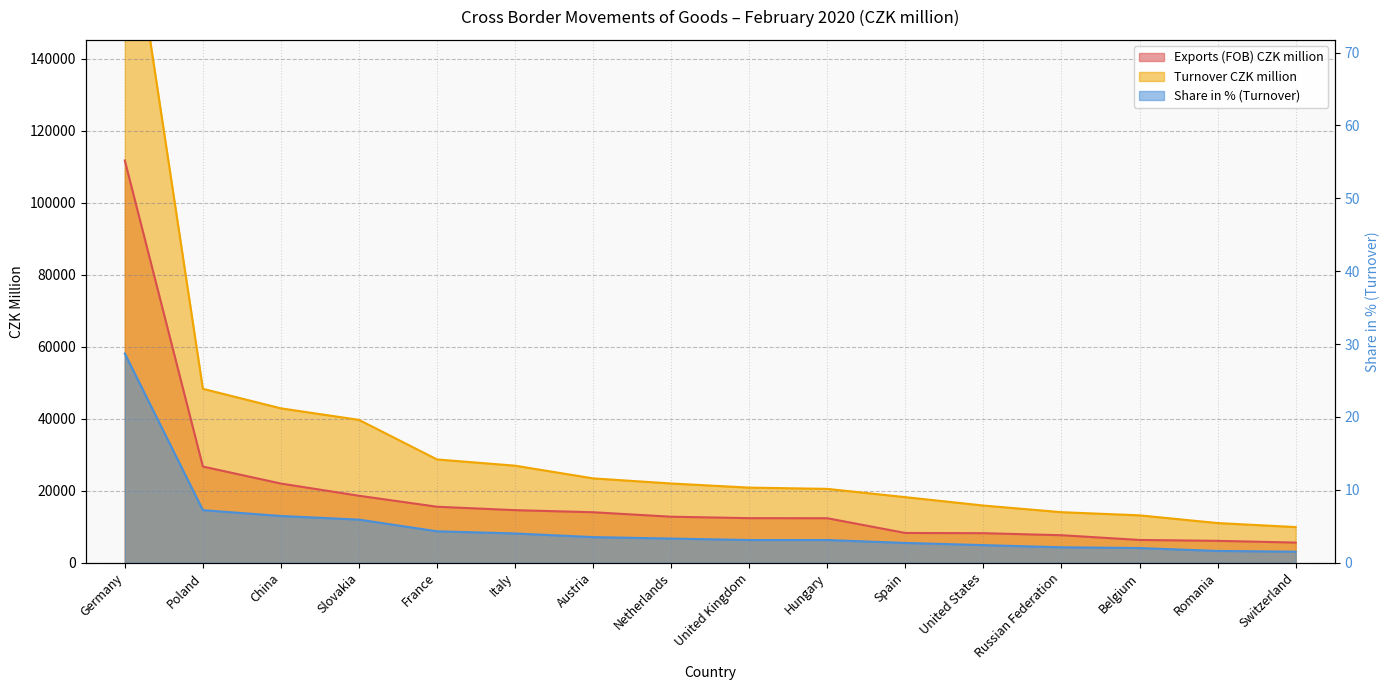

Between Spain and Netherlands, which is larger?

Netherlands